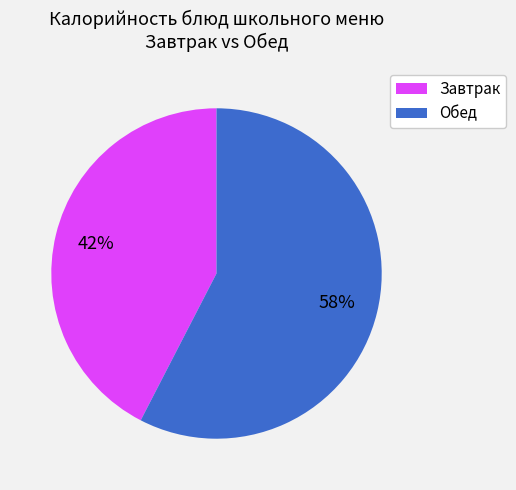

Is there any slice that represents more than half of the pie?

Yes